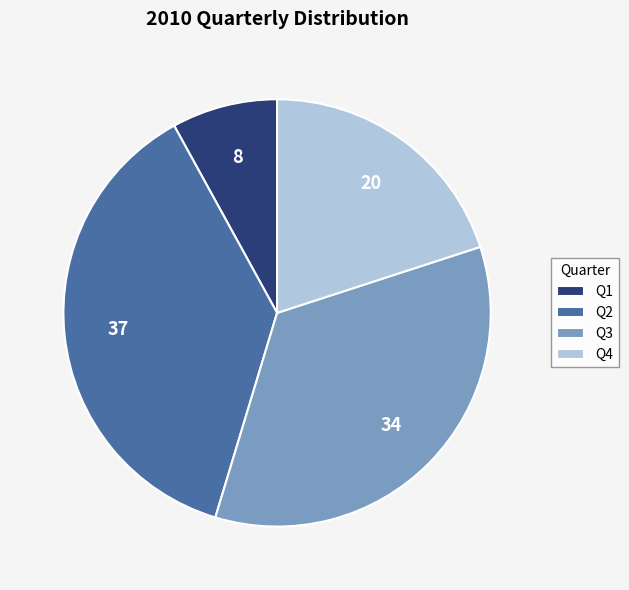

How many slices are in this pie chart?

4